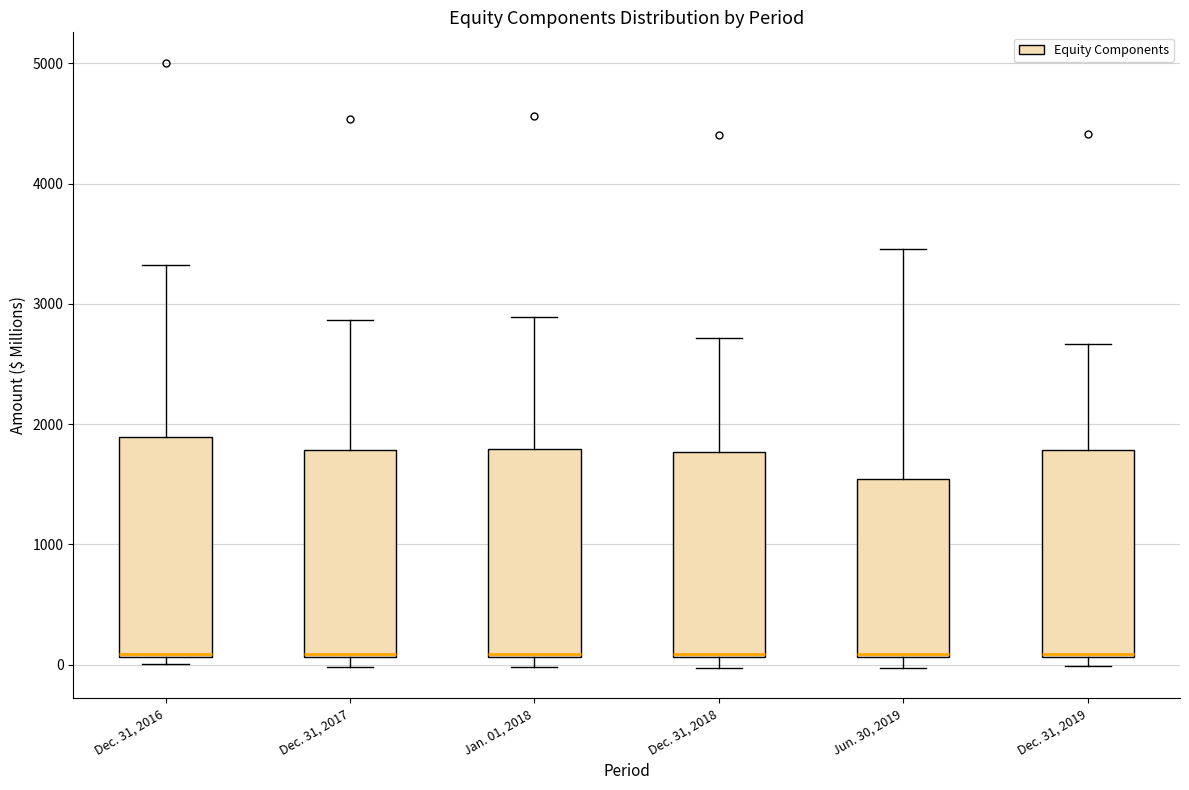

Reading left to right, read every box against the y-axis: the position of its median line, the range the box covers, and the ends of its whiskers. The values are not printed on the chart, so give them approximately, as read against the axis.

Dec. 31, 2016: median 100, box 100 to 1900, whiskers 0 to 3300
Dec. 31, 2017: median 100, box 100 to 1800, whiskers 0 to 2900
Jan. 01, 2018: median 100, box 100 to 1800, whiskers 0 to 2900
Dec. 31, 2018: median 100, box 100 to 1800, whiskers 0 to 2700
Jun. 30, 2019: median 100, box 100 to 1500, whiskers 0 to 3500
Dec. 31, 2019: median 100, box 100 to 1800, whiskers 0 to 2700